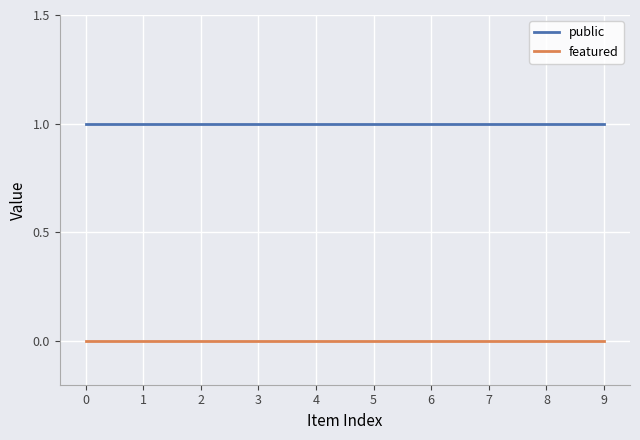

The value of public at 5 is 2. True or false?

False